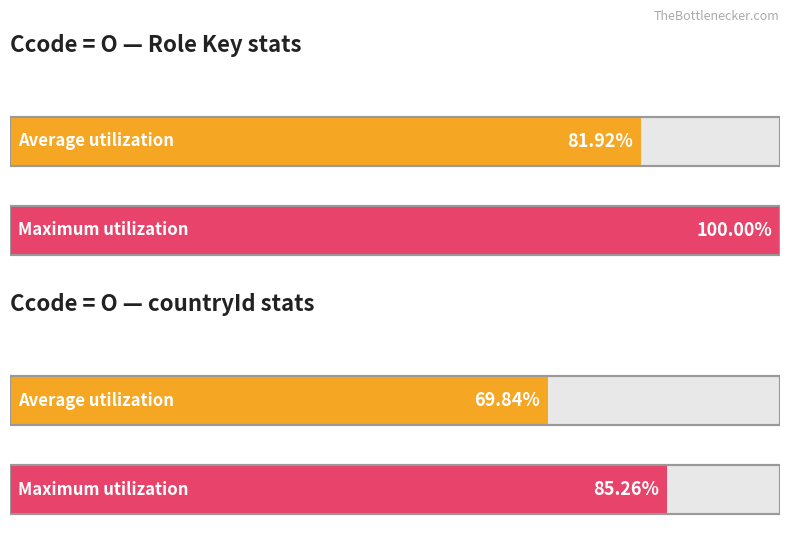

The value of Maximum utilization at countryId is 85.3. True or false?

True